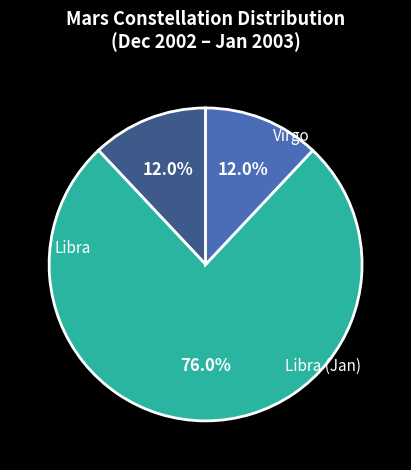

How many segments does this pie chart have?

3